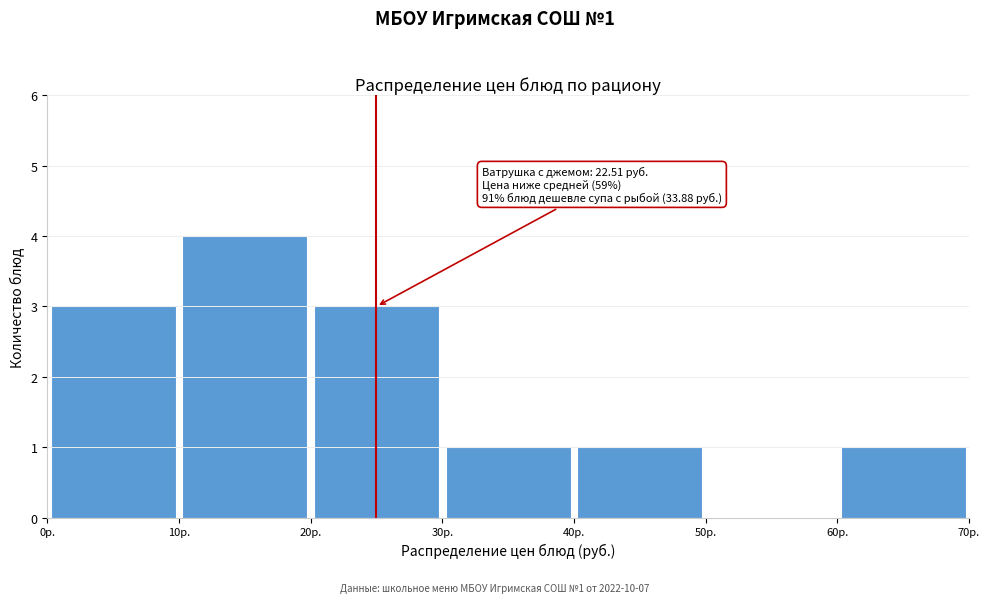

Which range on the x-axis has the tallest bar?

10 to 20